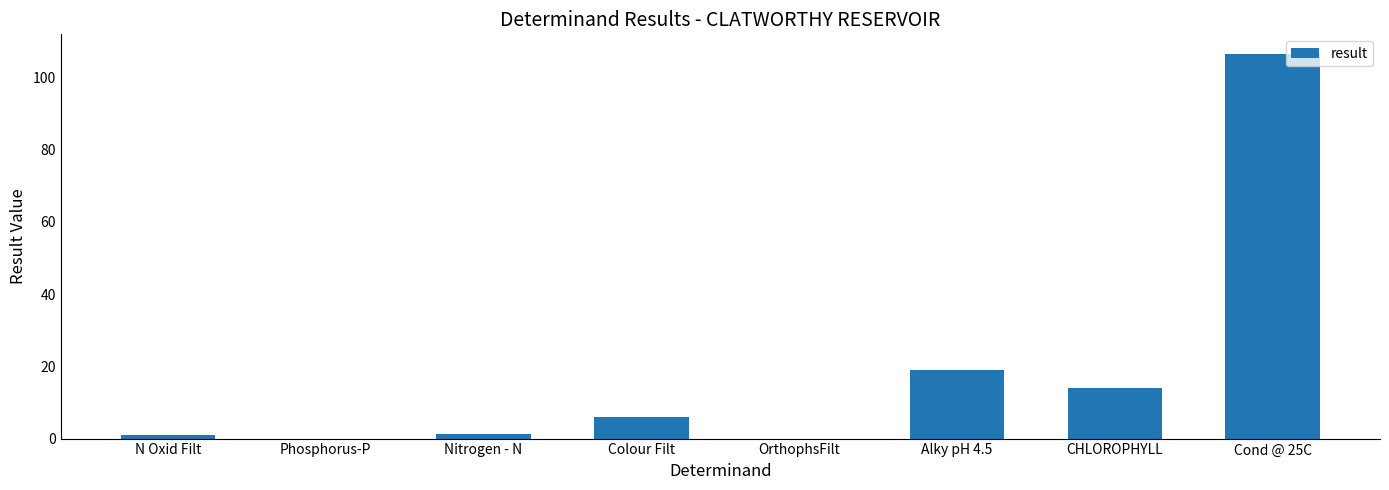

Between CHLOROPHYLL and Nitrogen - N, which is larger?

CHLOROPHYLL